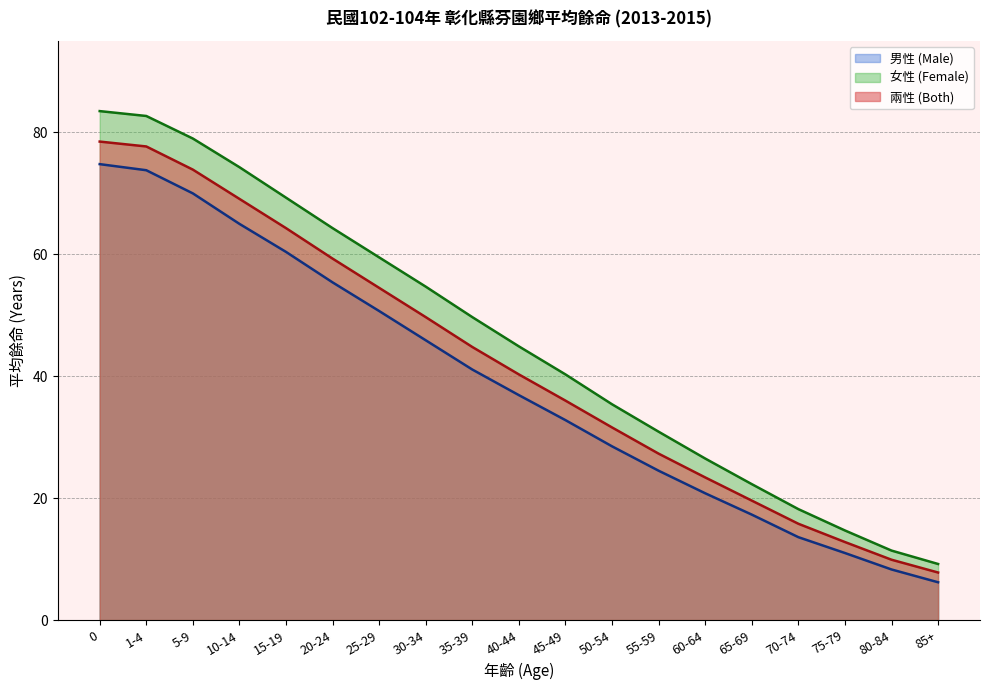

Reading left to right, what are all the values shown in this chart?

男性 (Male): 74.8	73.8	70.0	65.0	60.4	55.4	50.7	45.9	41.1	36.9	32.8	28.5	24.5	20.8	17.3	13.6	11.0	8.3	6.2
女性 (Female): 83.5	82.7	79.0	74.3	69.3	64.3	59.5	54.7	49.7	44.9	40.3	35.4	30.9	26.5	22.3	18.2	14.7	11.4	9.2
兩性 (Both): 78.5	77.7	73.9	69.1	64.3	59.3	54.5	49.7	44.8	40.3	36.0	31.6	27.3	23.4	19.6	15.8	12.8	9.9	7.8